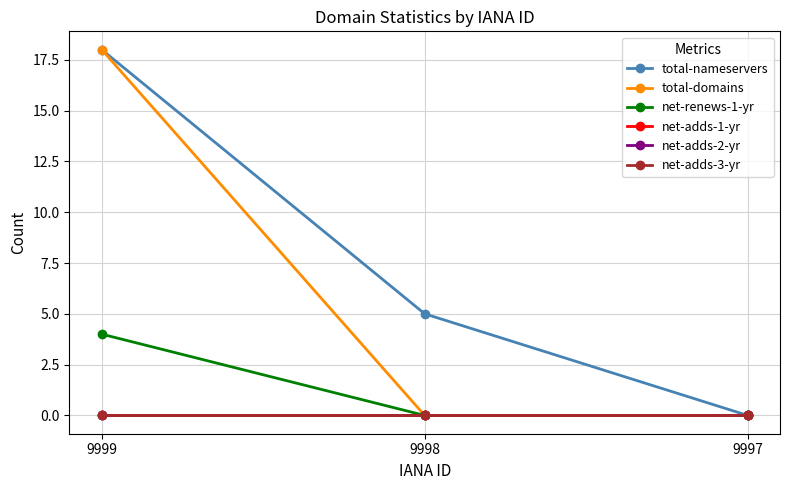

Which label corresponds to the smallest value in the chart?

9997